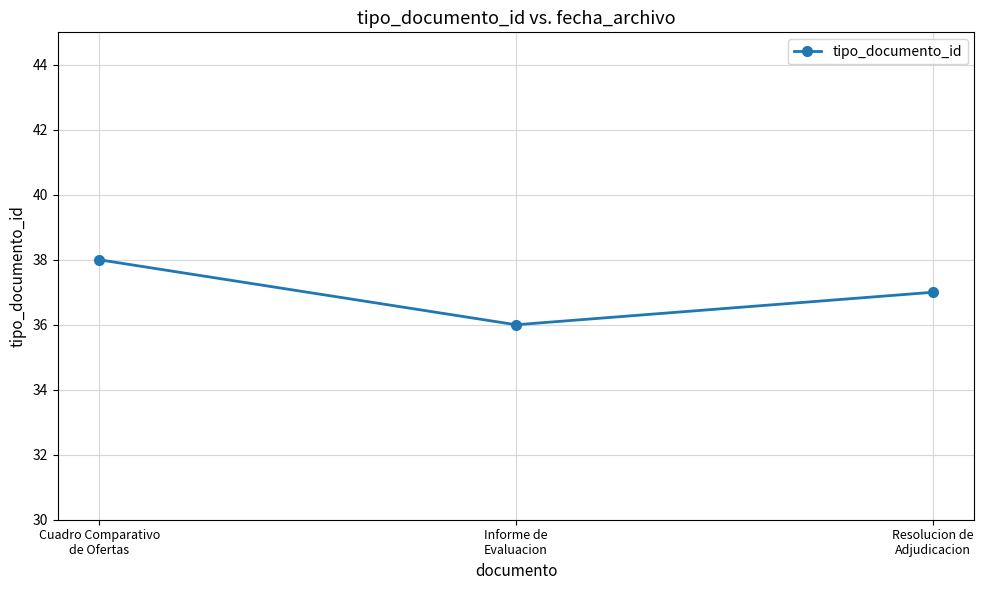

What is the greatest value displayed?

38